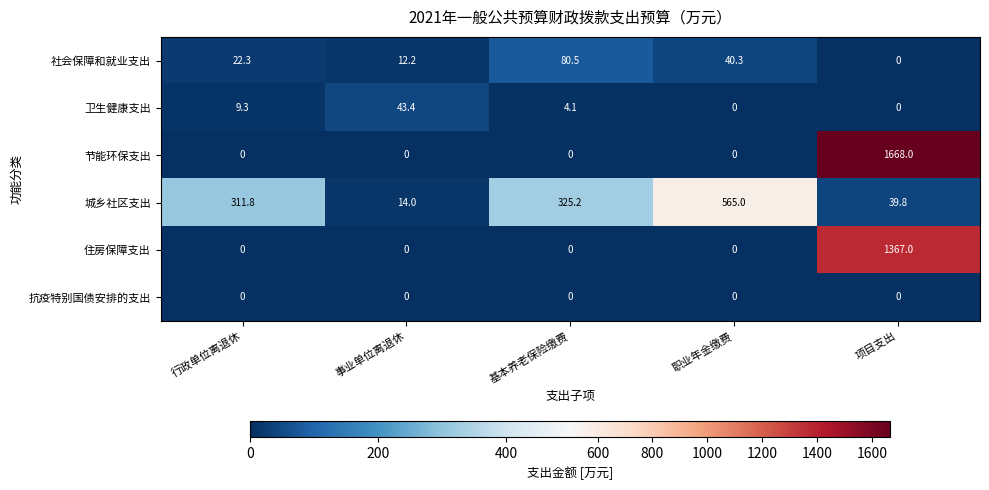

The 住房保障支出 series shows 0.0 at 基本养老保险缴费. True or false?

True